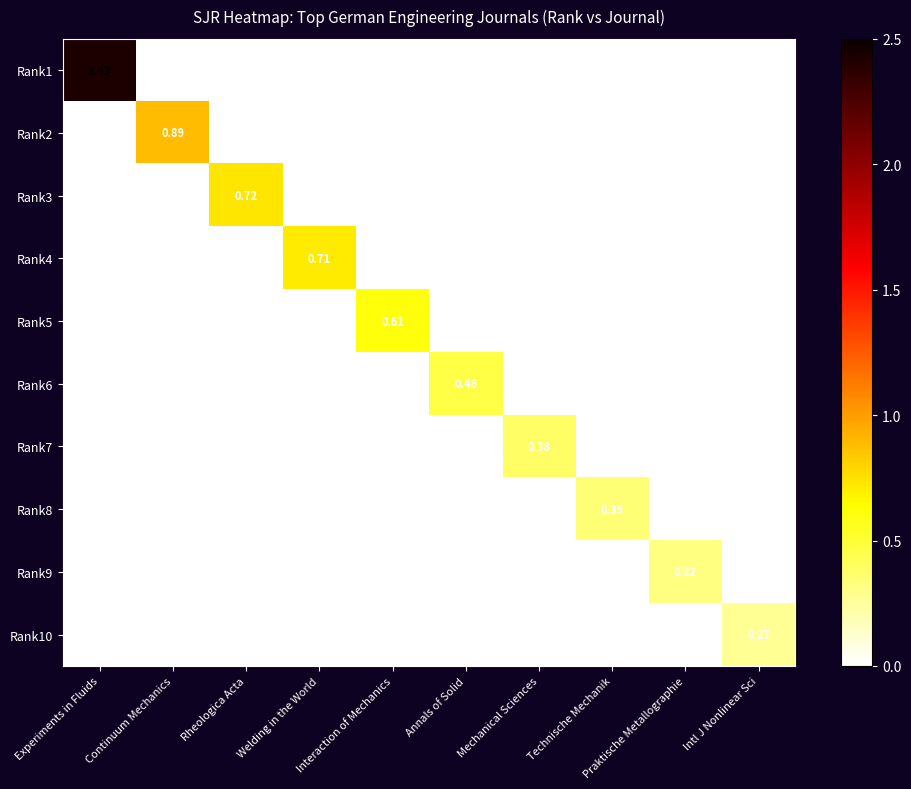

At which category is the sum across all series the highest?

Experiments in Fluids